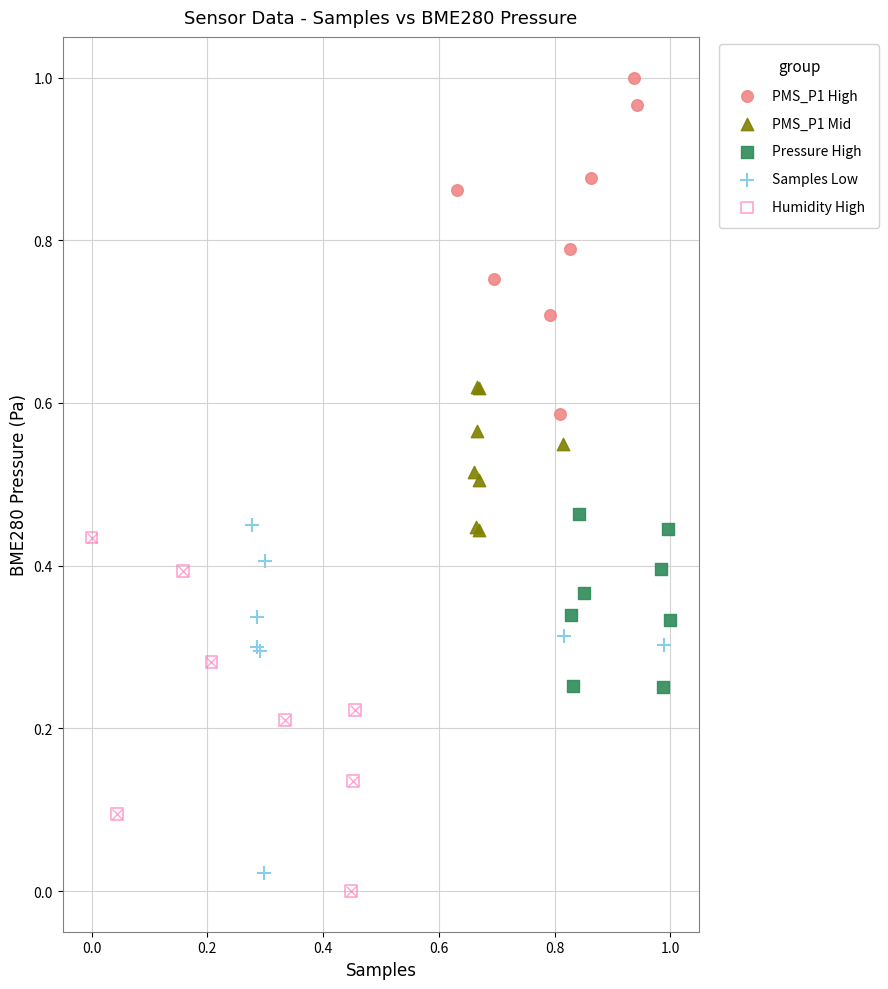

Which series contains the highest Y value?

PMS_P1 High